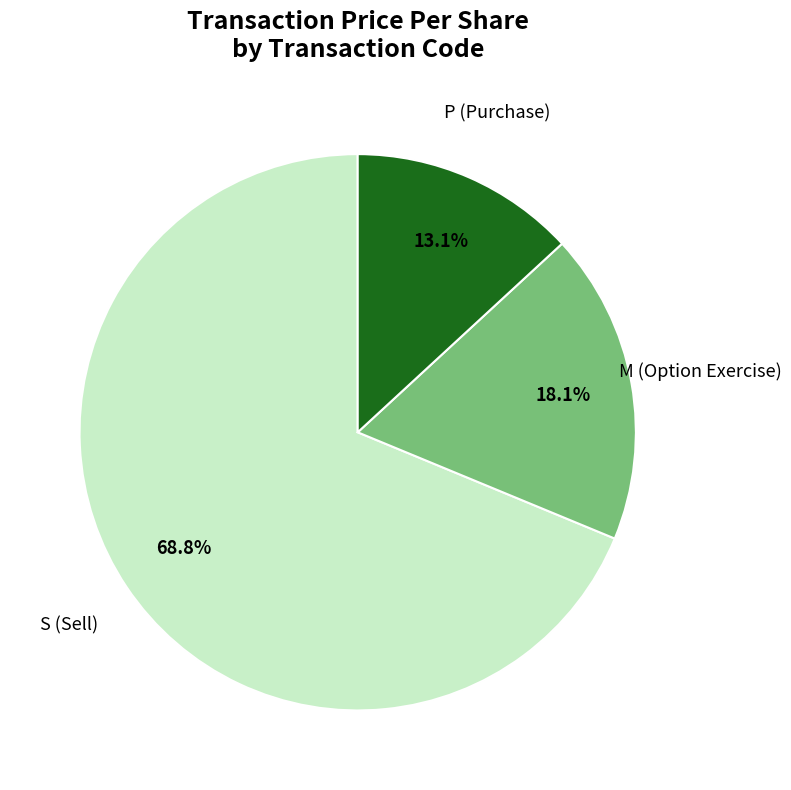

Is there any slice that represents more than half of the pie?

Yes